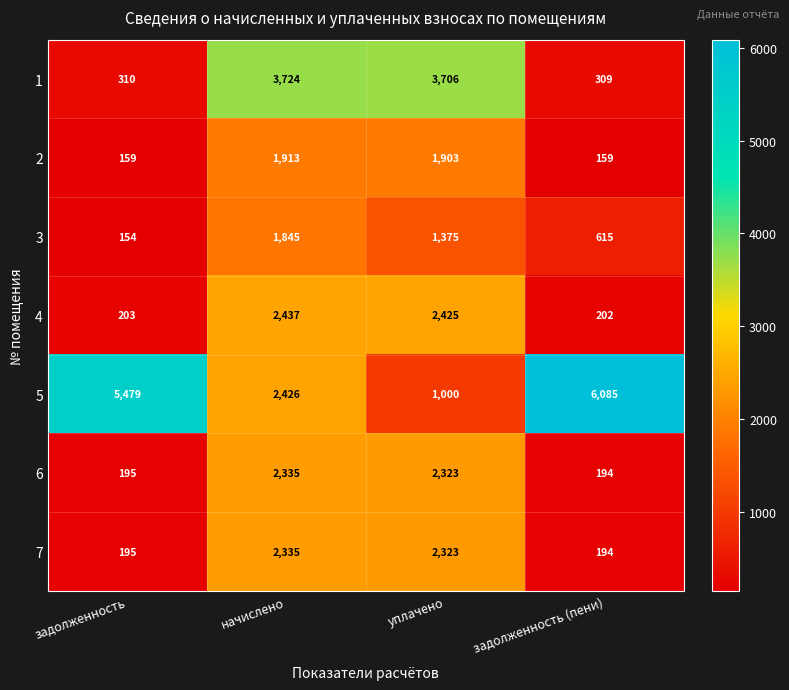

What is the difference between the second highest and second lowest values in the 3 series?

760